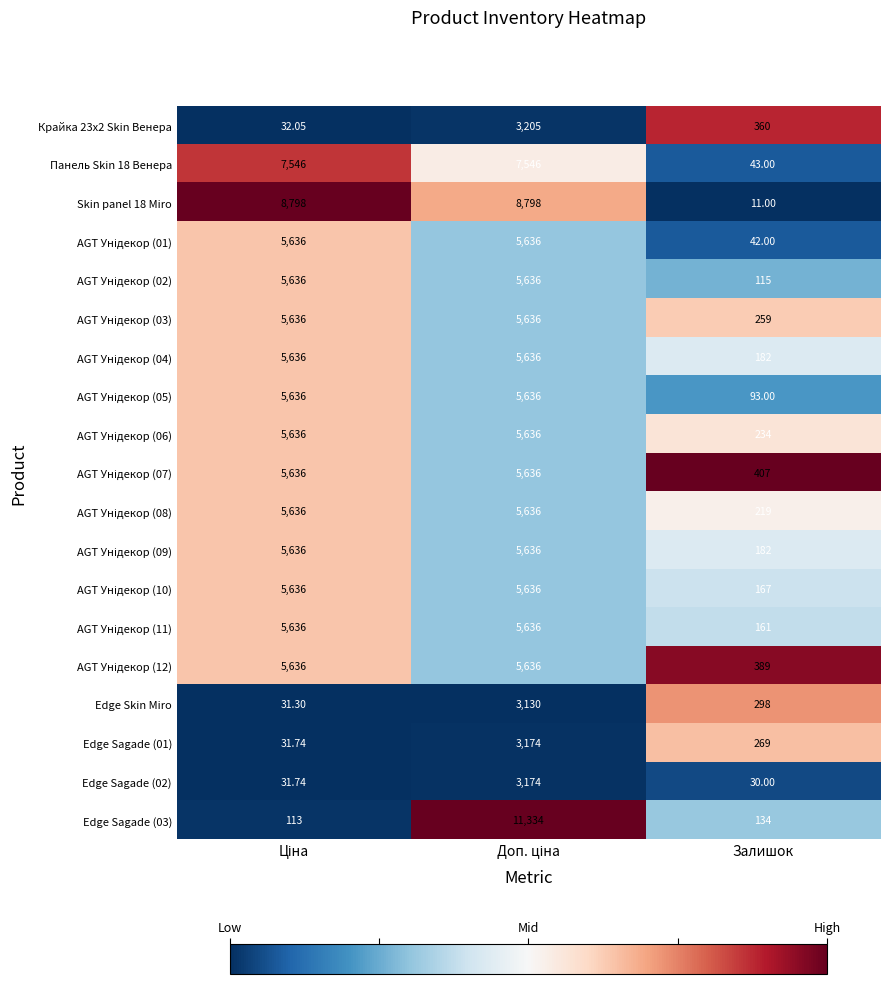

Which label corresponds to the smallest value in the chart?

Залишок